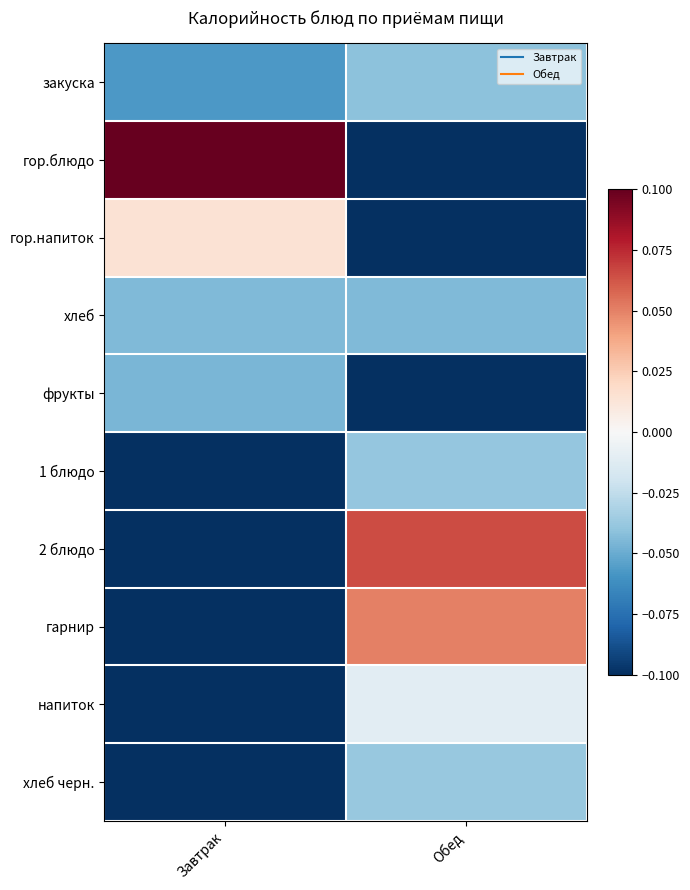

Reading left to right, extract all data points from this chart.

закуска: Завтрак=-0.1	Обед=-0.0
гор.блюдо: Завтрак=0.1	Обед=-0.1
гор.напиток: Завтрак=0.0	Обед=-0.1
хлеб: Завтрак=-0.0	Обед=-0.0
фрукты: Завтрак=-0.0	Обед=-0.1
1 блюдо: Завтрак=-0.1	Обед=-0.0
2 блюдо: Завтрак=-0.1	Обед=0.1
гарнир: Завтрак=-0.1	Обед=0.1
напиток: Завтрак=-0.1	Обед=-0.0
хлеб черн.: Завтрак=-0.1	Обед=-0.0